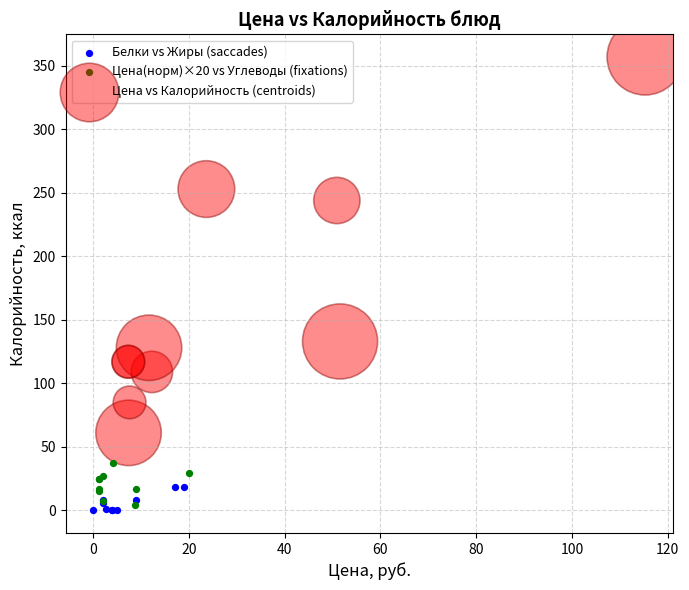

What are all the series names shown in the legend?

Белки vs Жиры (saccades), Цена(норм)×20 vs Углеводы (fixations), Цена vs Калорийность (centroids)